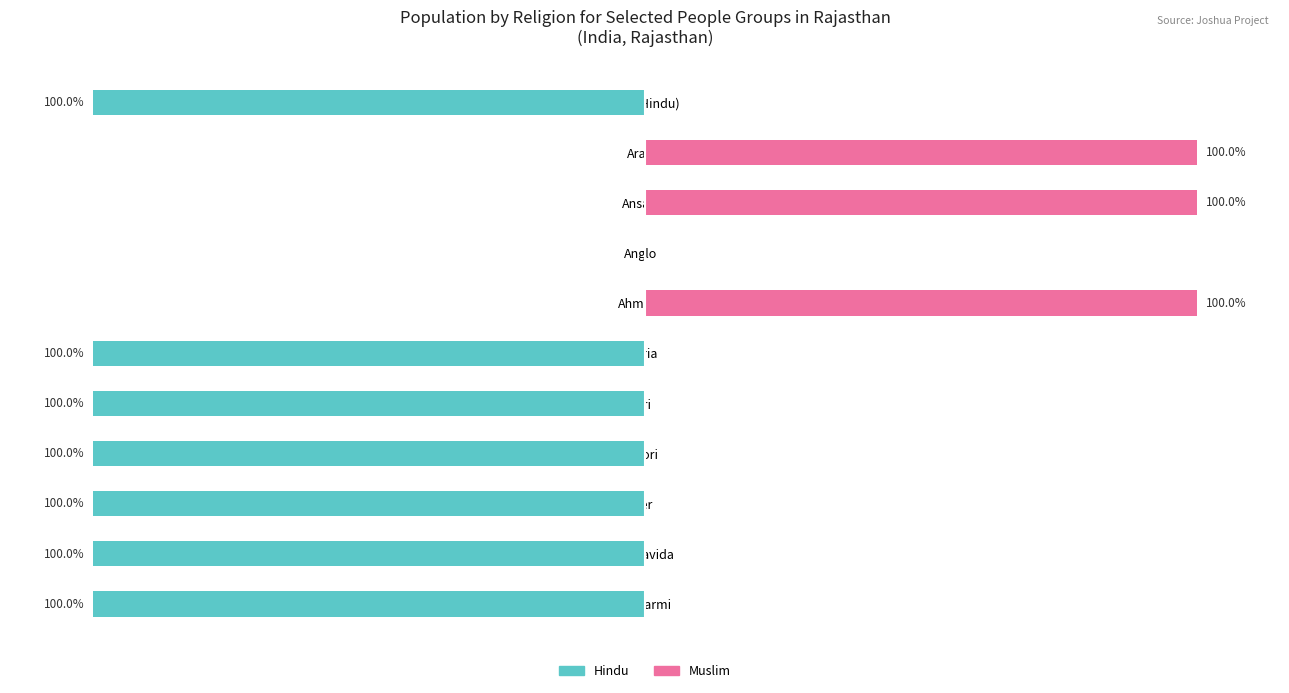

What is the sum of all Hindu values?

-700